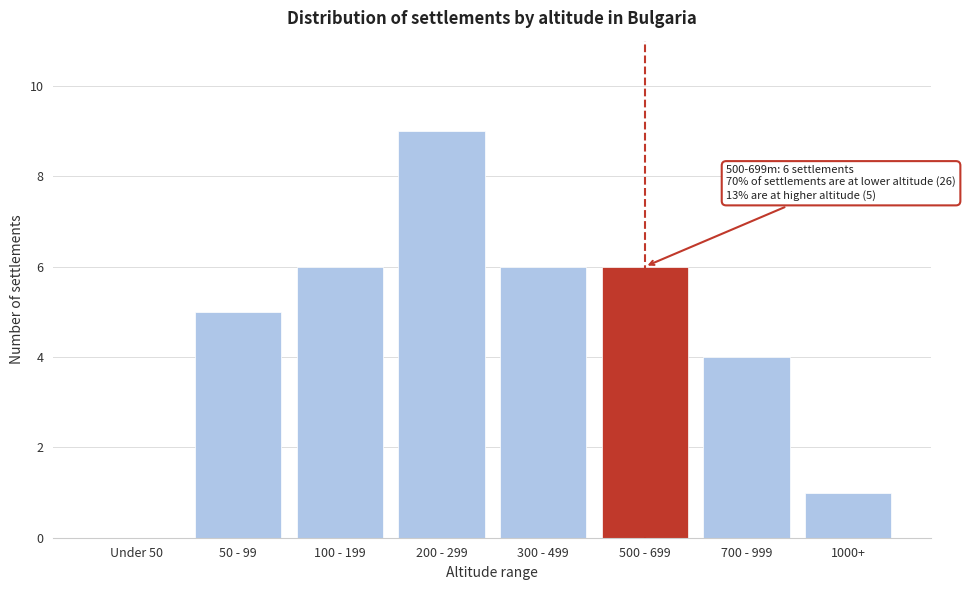

Reading left to right, list all the values displayed in this chart.

Under 50=0	50 - 99=5	100 - 199=6	200 - 299=9	300 - 499=6	500 - 699=6	700 - 999=4	1000+=1